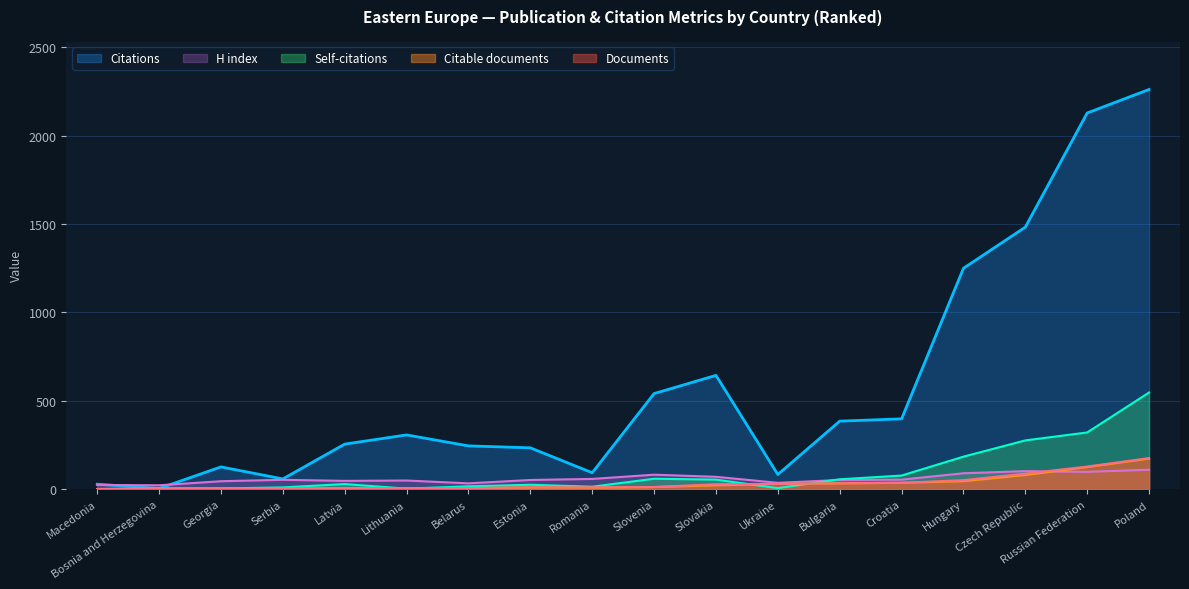

What position from the left is Serbia?

4